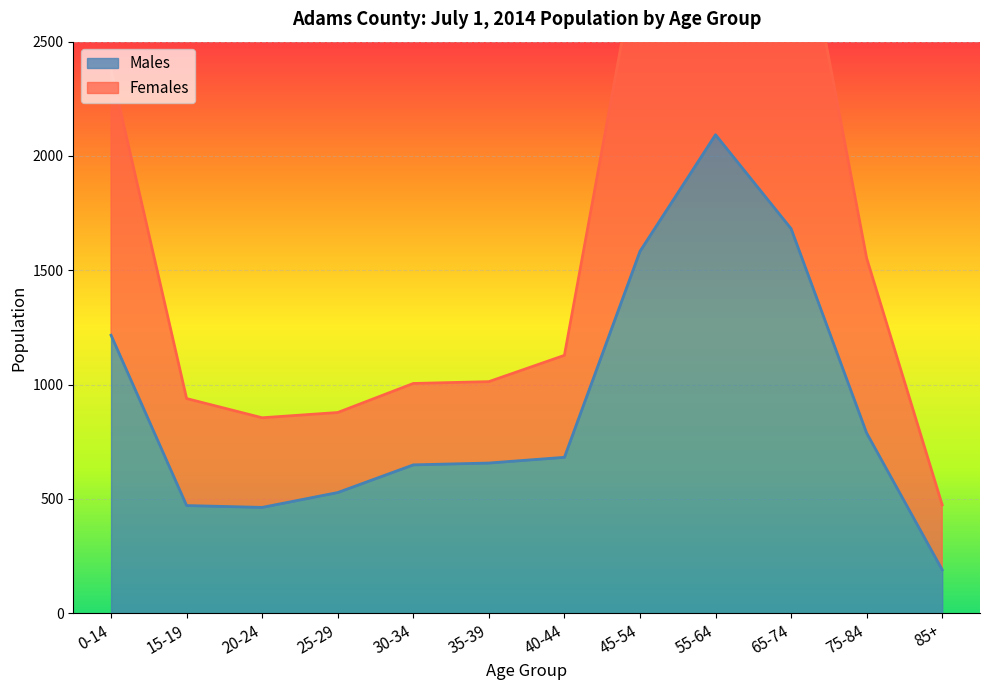

True or false: Males and Females intersect in this chart.

False